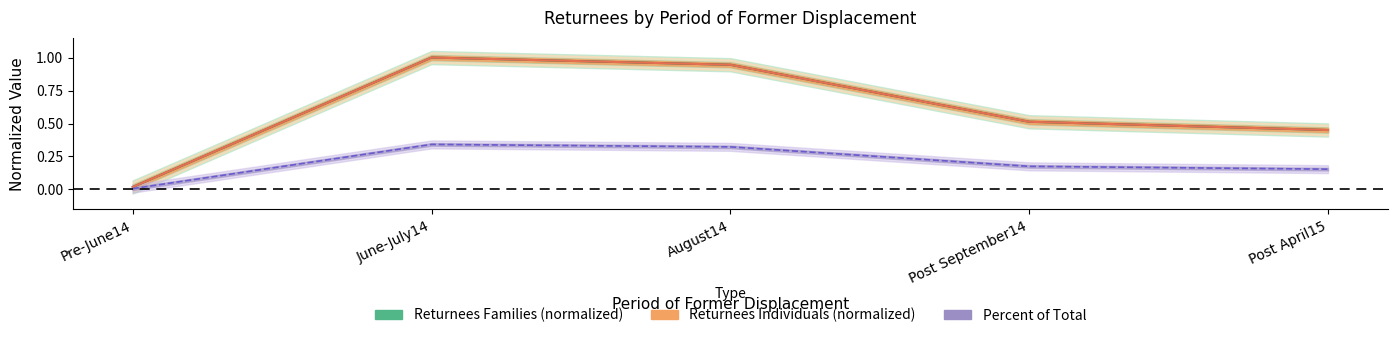

What is the value of the Returnees Families point at the 4th from the left?

0.5